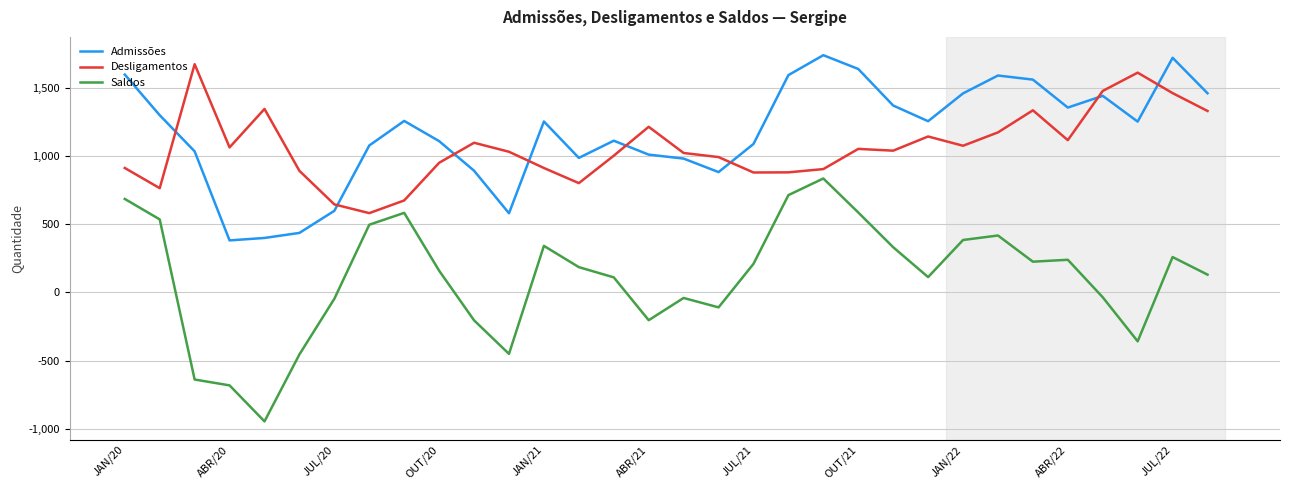

What is the highest value of the Saldos series?

835